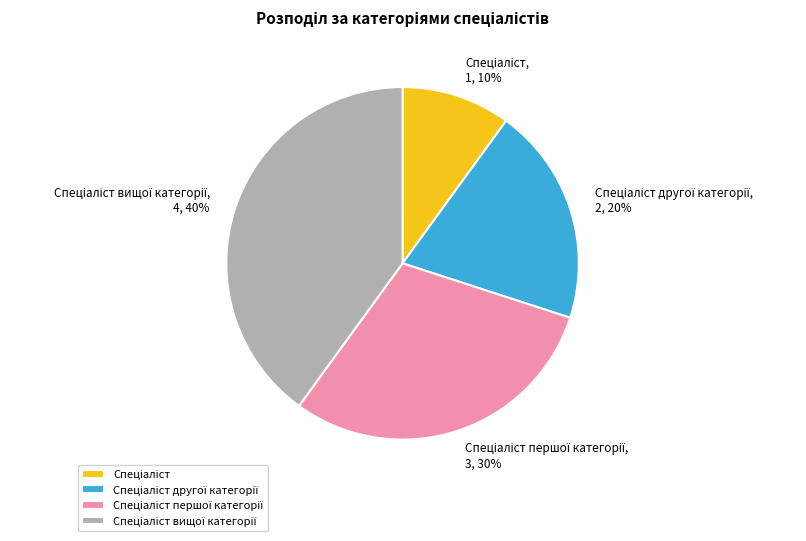

Does any single category account for the majority?

No